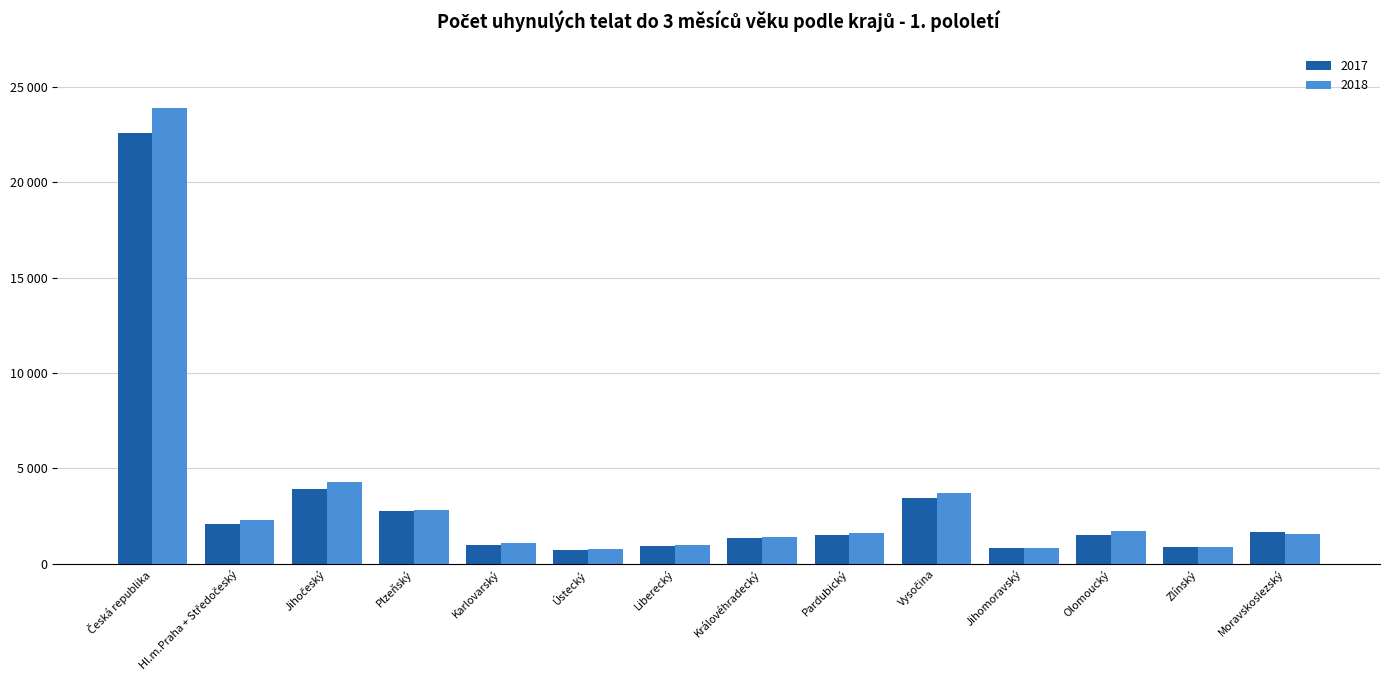

Which label corresponds to the smallest value in the chart?

Ústecký